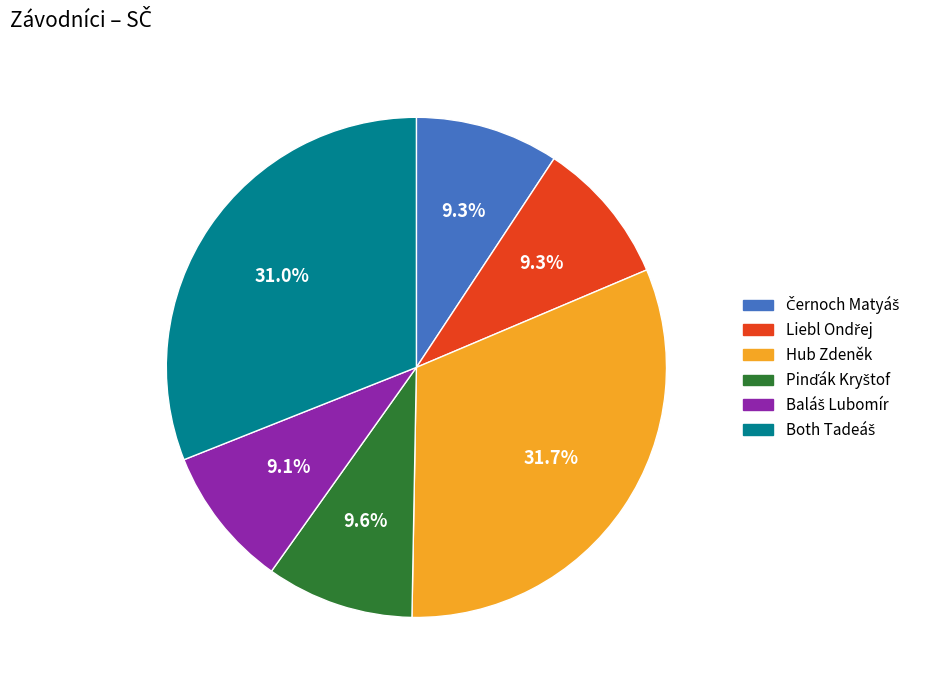

What is the largest slice in the pie chart?

Hub Zdeněk